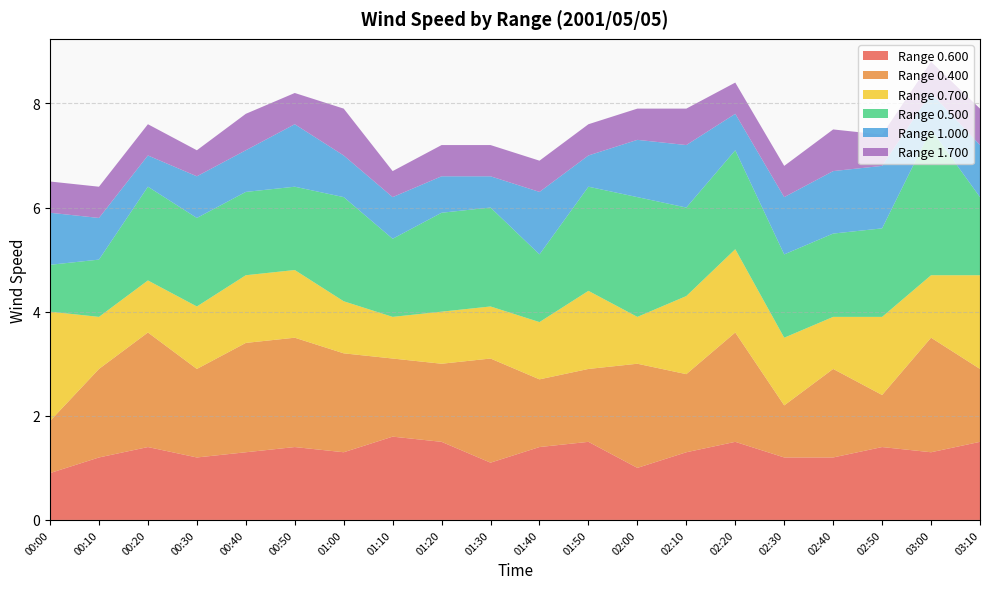

Reading left to right, extract all data points from this chart.

0.600: 00:00=0.9	00:10=1.2	00:20=1.4	00:30=1.2	00:40=1.3	00:50=1.4	01:00=1.3	01:10=1.6	01:20=1.5	01:30=1.1	01:40=1.4	01:50=1.5	02:00=1.0	02:10=1.3	02:20=1.5	02:30=1.2	02:40=1.2	02:50=1.4	03:00=1.3	03:10=1.5
0.400: 00:00=1.0	00:10=1.7	00:20=2.2	00:30=1.7	00:40=2.1	00:50=2.1	01:00=1.9	01:10=1.5	01:20=1.5	01:30=2.0	01:40=1.3	01:50=1.4	02:00=2.0	02:10=1.5	02:20=2.1	02:30=1.0	02:40=1.7	02:50=1.0	03:00=2.2	03:10=1.4
0.700: 00:00=2.1	00:10=1.0	00:20=1.0	00:30=1.2	00:40=1.3	00:50=1.3	01:00=1.0	01:10=0.8	01:20=1.0	01:30=1.0	01:40=1.1	01:50=1.5	02:00=0.9	02:10=1.5	02:20=1.6	02:30=1.3	02:40=1.0	02:50=1.5	03:00=1.2	03:10=1.8
0.500: 00:00=0.9	00:10=1.1	00:20=1.8	00:30=1.7	00:40=1.6	00:50=1.6	01:00=2.0	01:10=1.5	01:20=1.9	01:30=1.9	01:40=1.3	01:50=2.0	02:00=2.3	02:10=1.7	02:20=1.9	02:30=1.6	02:40=1.6	02:50=1.7	03:00=2.8	03:10=1.5
1.000: 00:00=1.0	00:10=0.8	00:20=0.6	00:30=0.8	00:40=0.8	00:50=1.2	01:00=0.8	01:10=0.8	01:20=0.7	01:30=0.6	01:40=1.2	01:50=0.6	02:00=1.1	02:10=1.2	02:20=0.7	02:30=1.1	02:40=1.2	02:50=1.2	03:00=0.7	03:10=1.0
1.700: 00:00=0.6	00:10=0.6	00:20=0.6	00:30=0.5	00:40=0.7	00:50=0.6	01:00=0.9	01:10=0.5	01:20=0.6	01:30=0.6	01:40=0.6	01:50=0.6	02:00=0.6	02:10=0.7	02:20=0.6	02:30=0.6	02:40=0.8	02:50=0.6	03:00=0.6	03:10=0.7